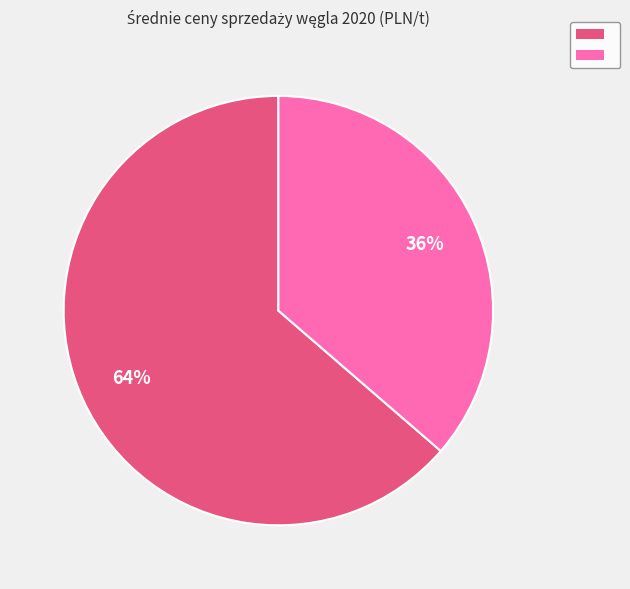

Does any single category account for the majority?

Yes